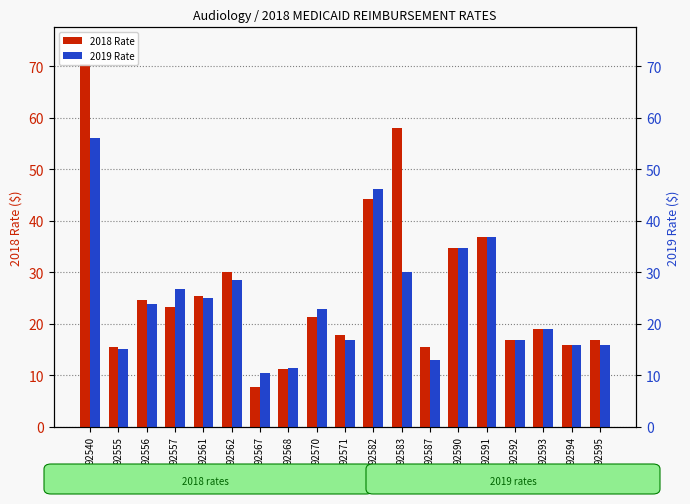

Is the value of 2018 Rate at 92570 greater than the value of 2019 Rate at 92567?

Yes